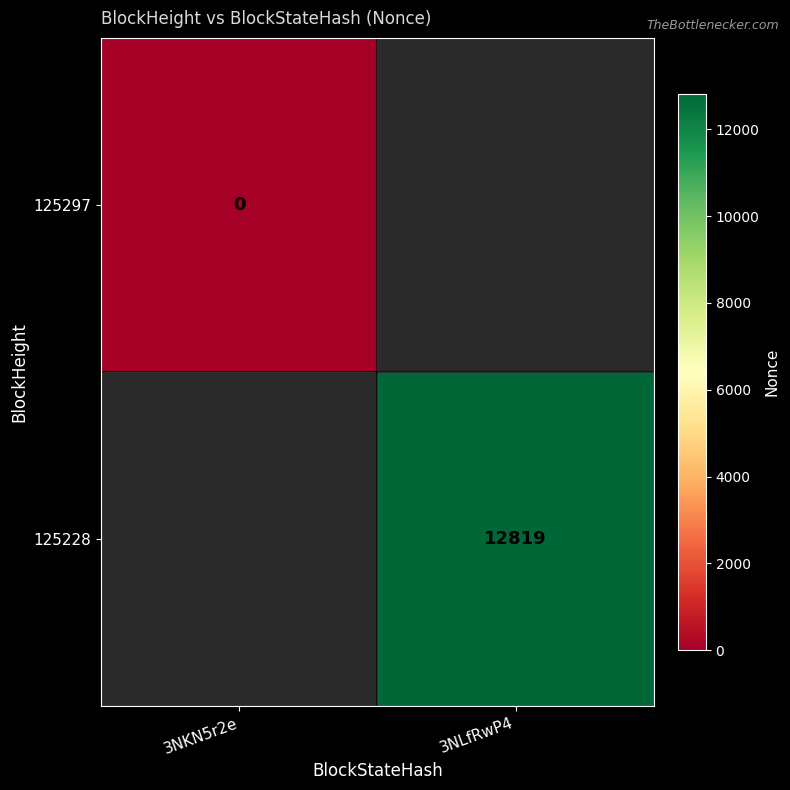

The value of 125228 at 3NLfRwP4 is 20957. True or false?

False